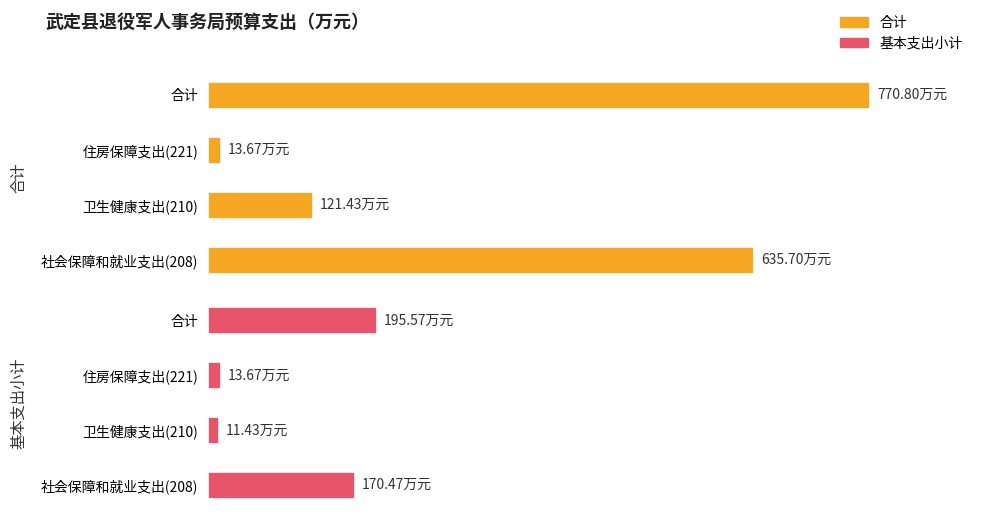

True or false: 基本支出小计 has a value of 13.7 at 住房保障支出(221).

True